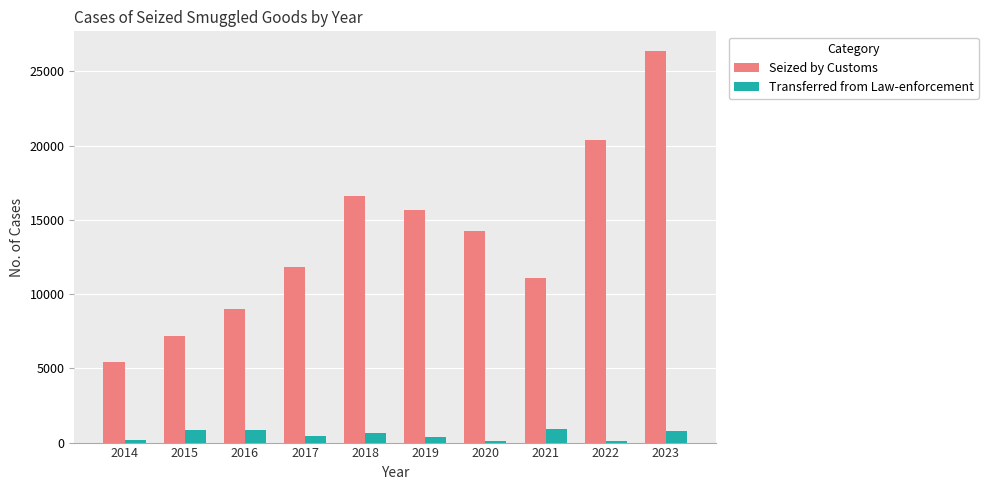

What is the value of the Transferred from Law-enforcement bar at the 4th from the left?

435